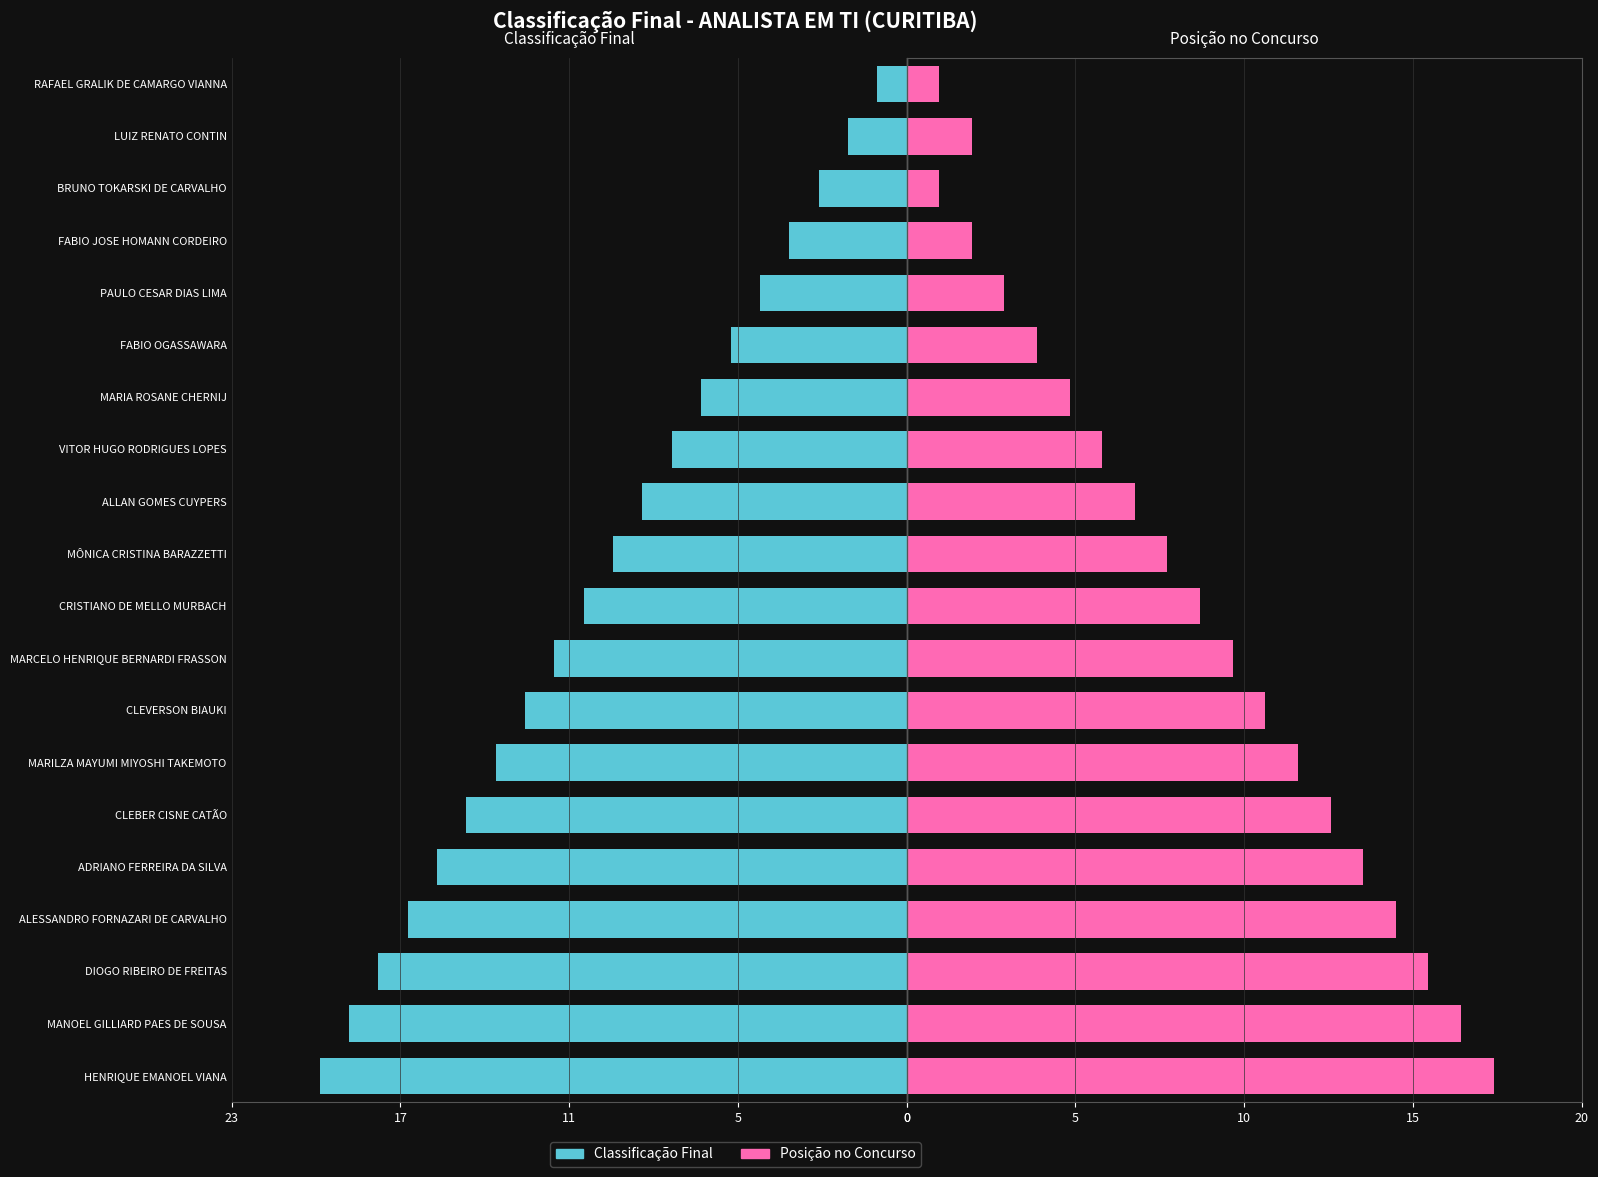

How many groups of bars are there?

20